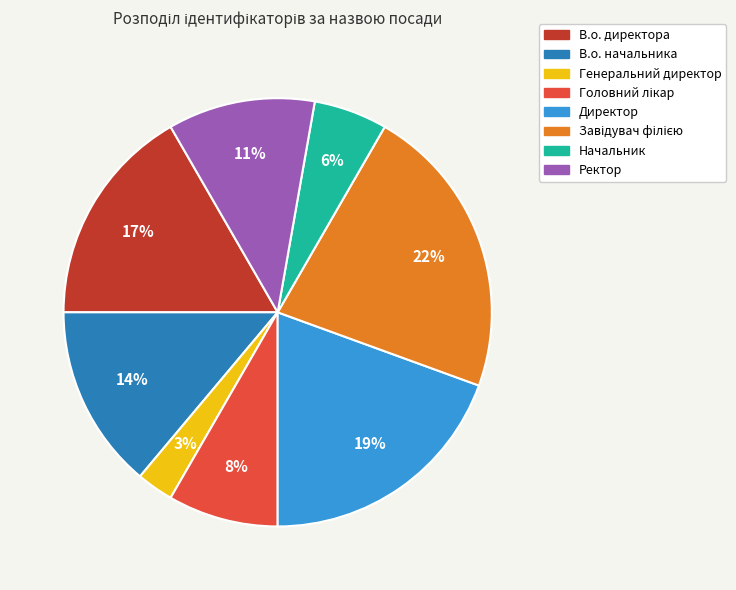

To the nearest percent, what percentage of the pie is Начальник?

6%